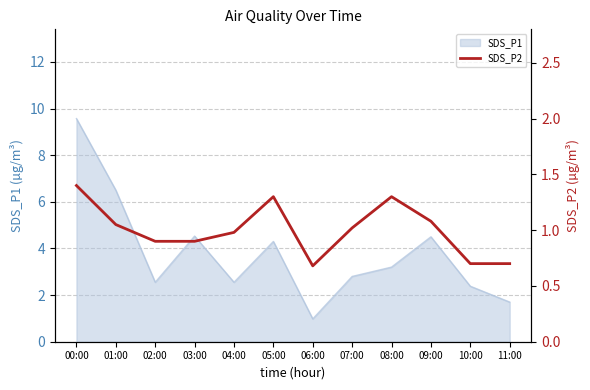

The SDS_P1 series shows 2.4 at 10:00. True or false?

True